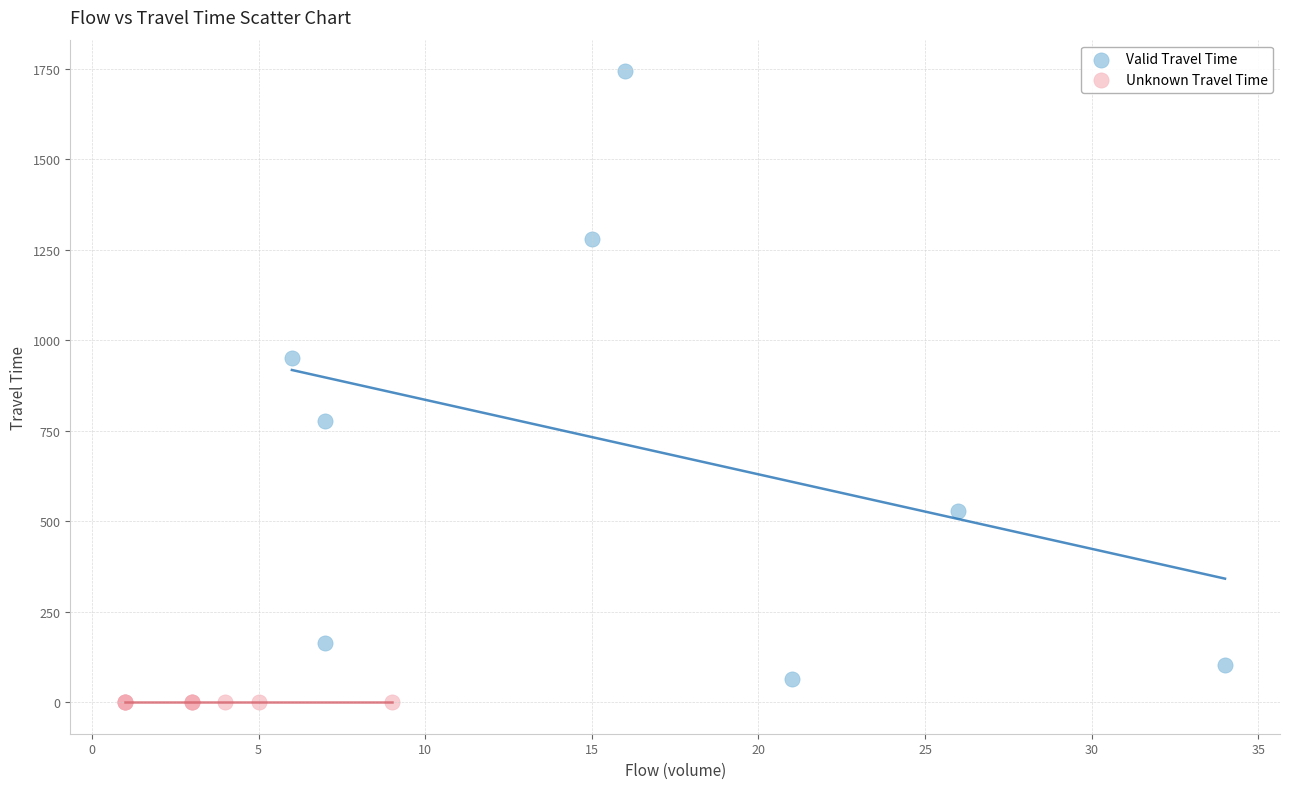

Which series reaches the maximum Y coordinate?

Valid Travel Time